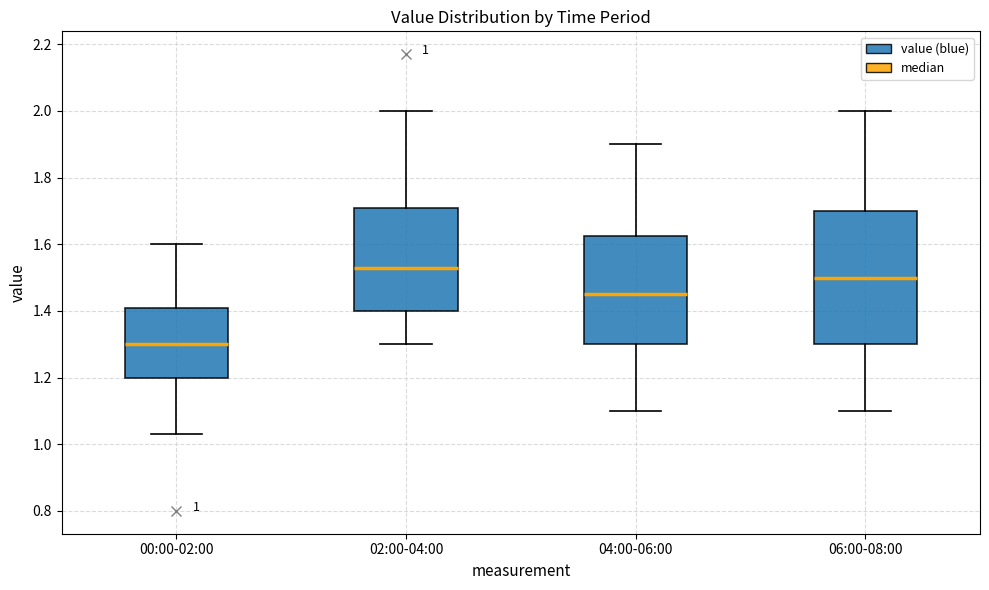

Which box has the lowest median line?

00:00-02:00